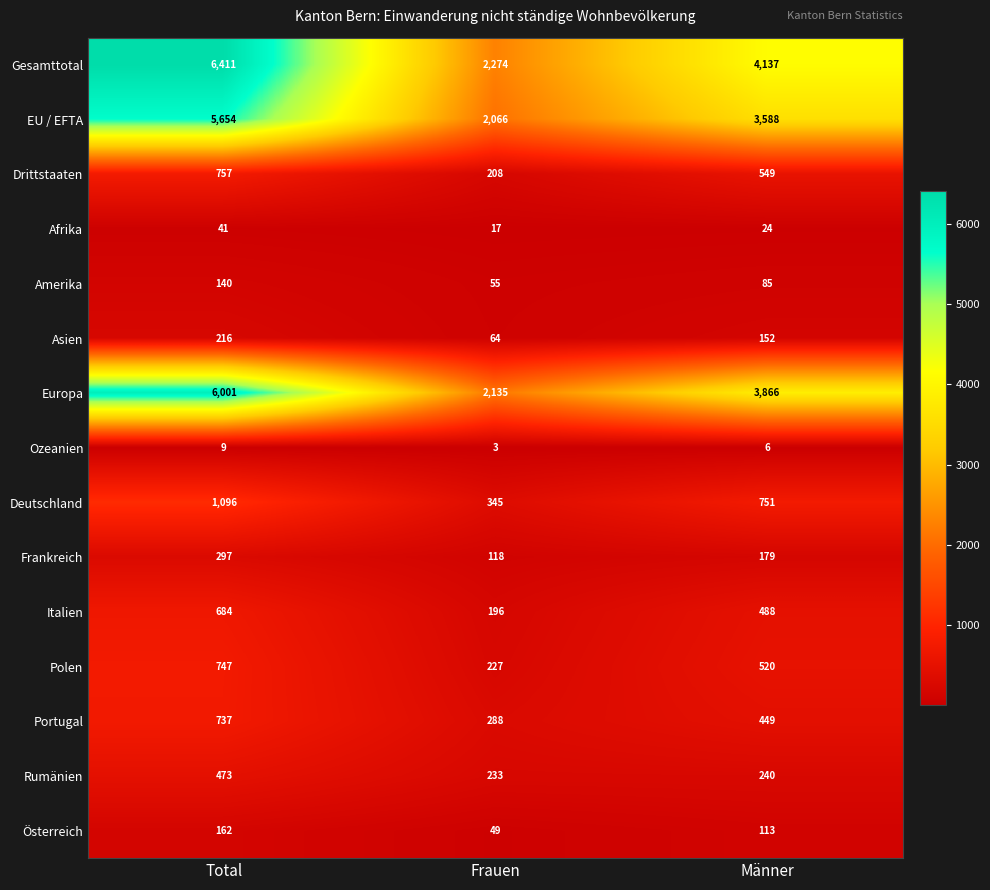

The value of Europa at Total is 10742. True or false?

False